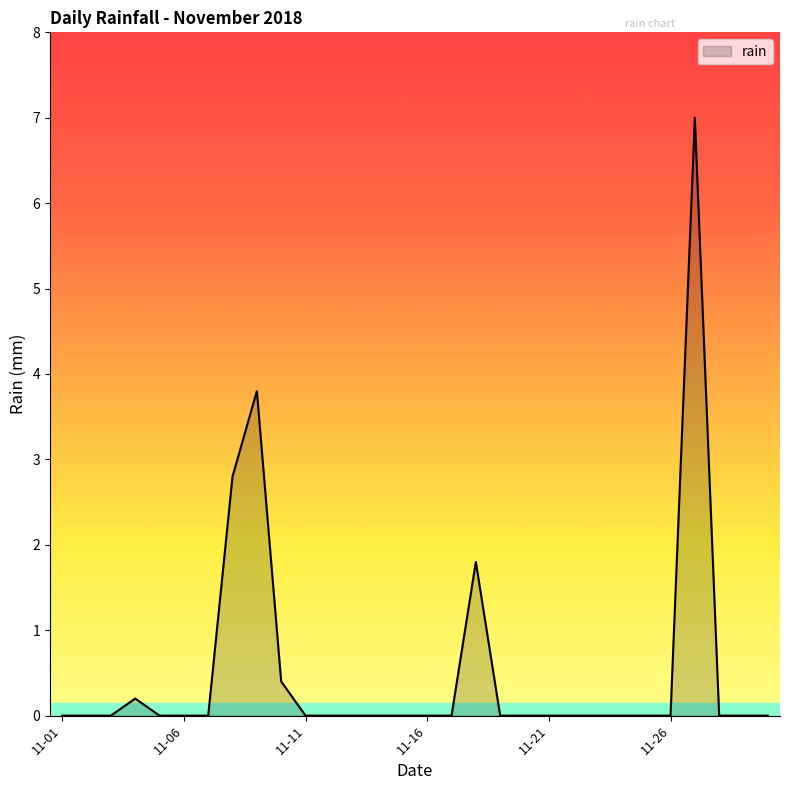

What is the difference between the maximum and minimum values?

7.0